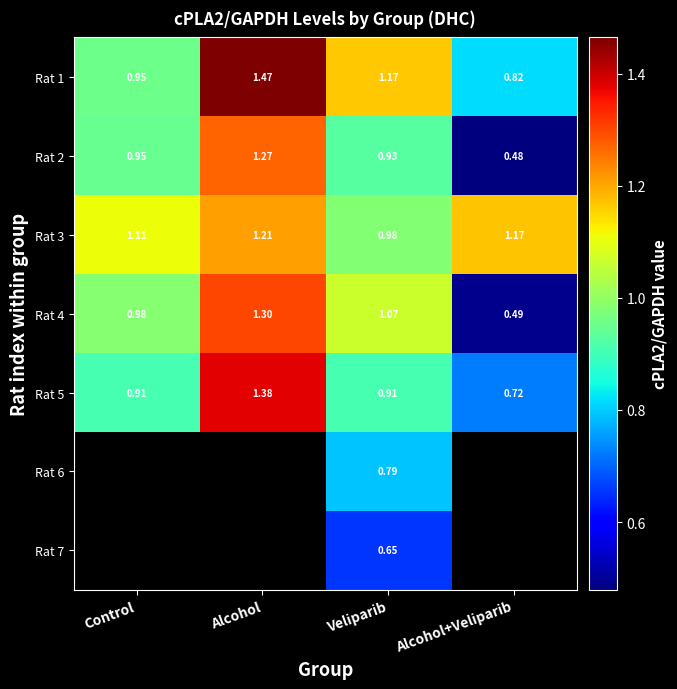

How many data points does each series have?

4